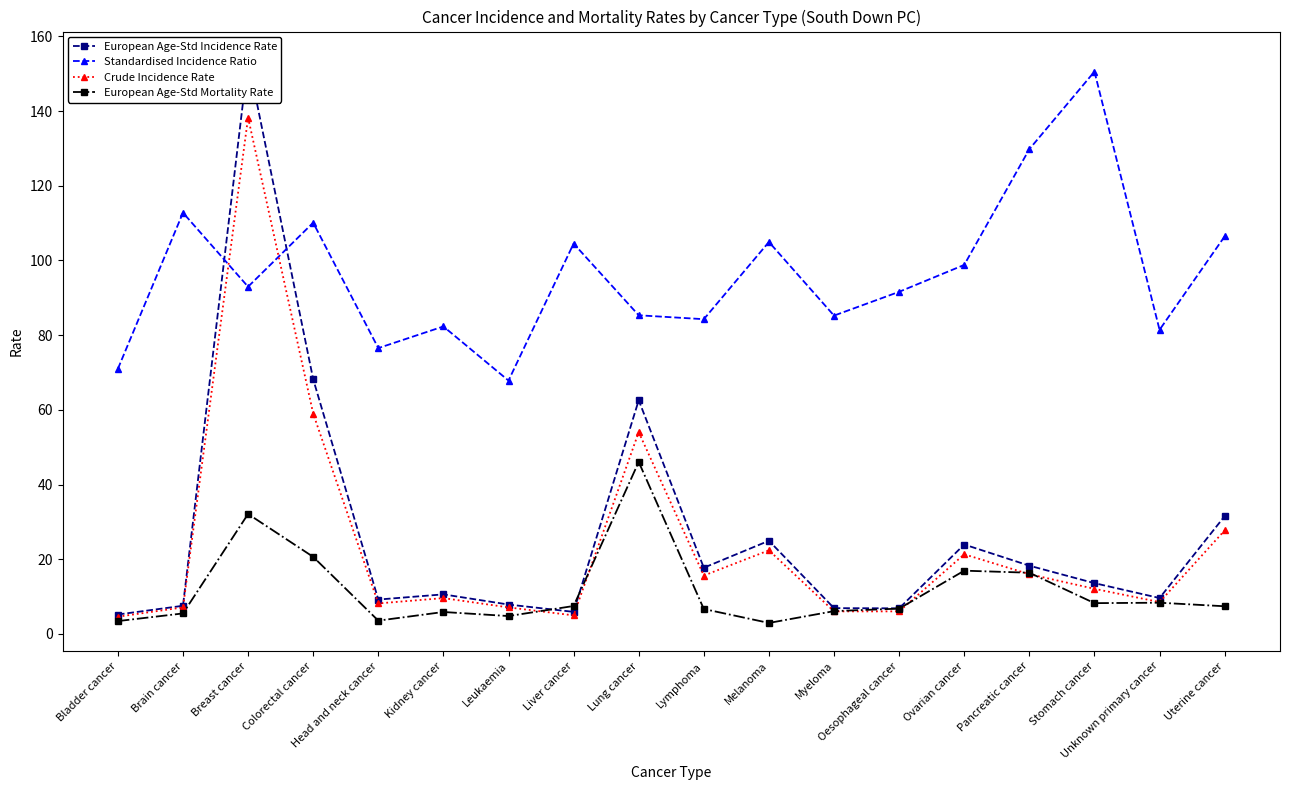

Is this an area chart (filled region under the line)?

No